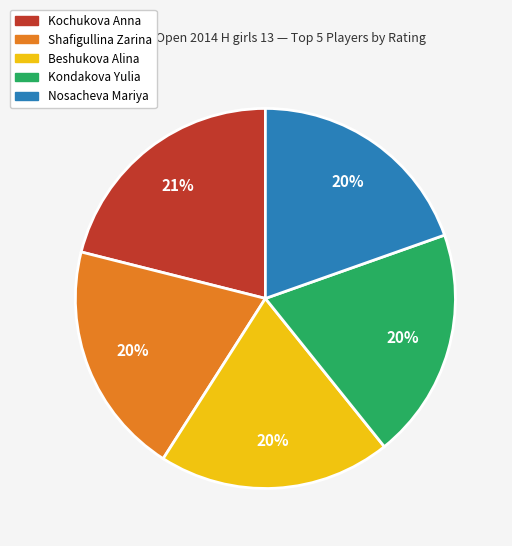

Which category has the biggest portion of the pie?

Kochukova Anna